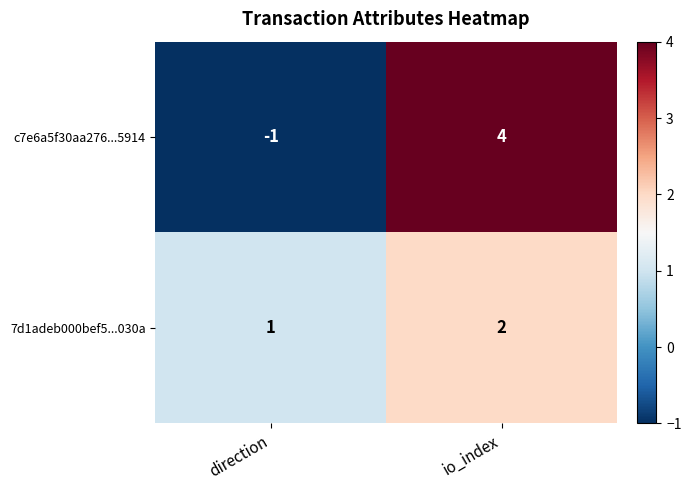

Is the value of 7d1adeb000bef5...030a at io_index greater than the value of c7e6a5f30aa276...5914 at direction?

Yes